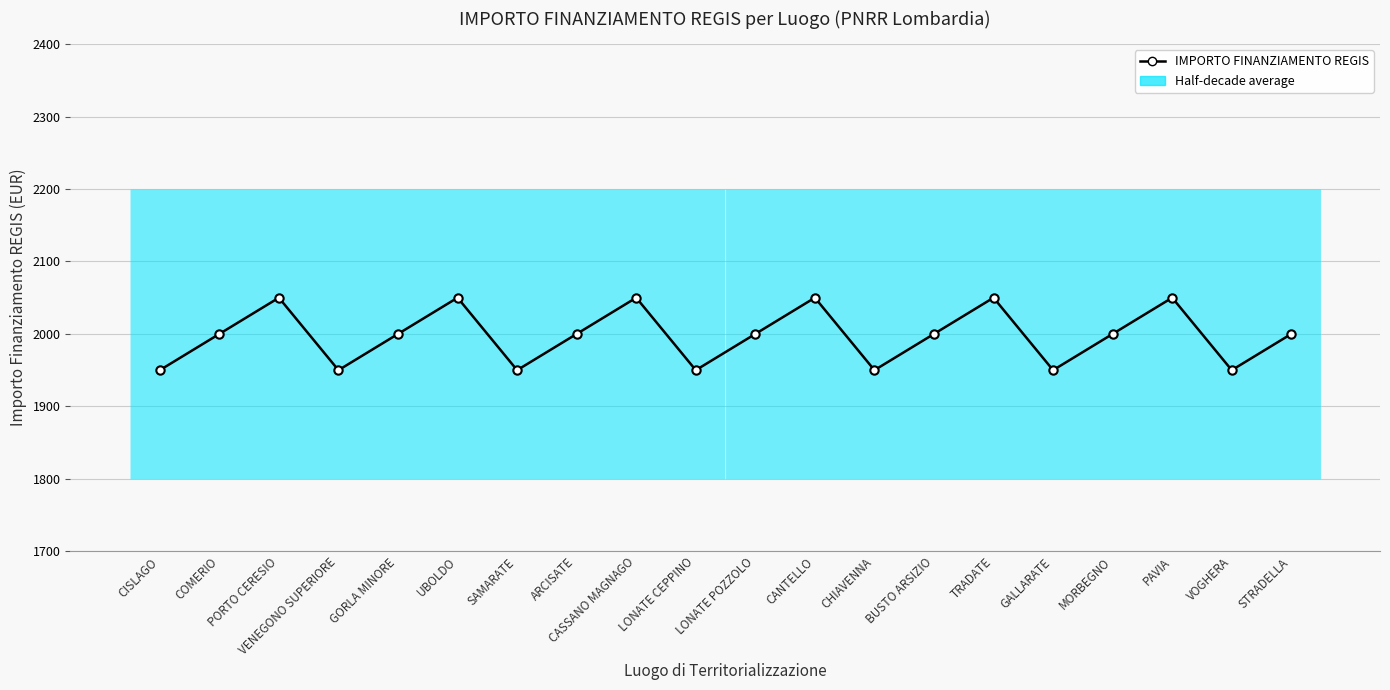

How many points are higher than both their immediate neighbors (excluding endpoints)?

6